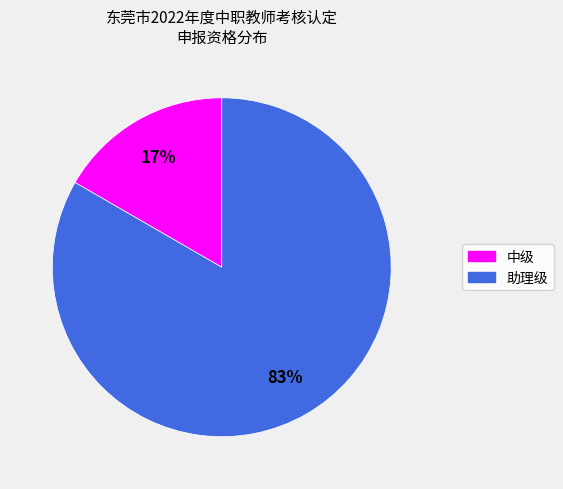

To the nearest percent, what is the average slice percentage?

50%